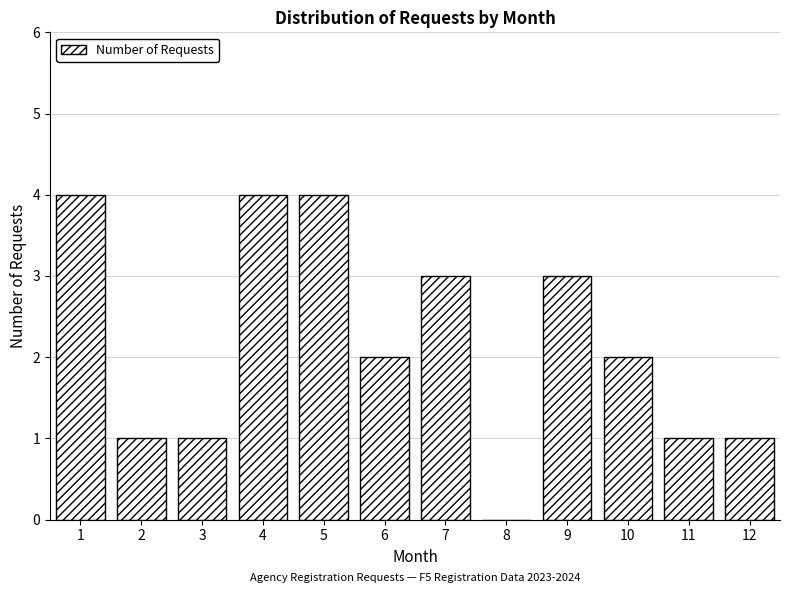

Reading left to right, what are all the values shown in this chart?

1=4	2=1	3=1	4=4	5=4	6=2	7=3	8=0	9=3	10=2	11=1	12=1